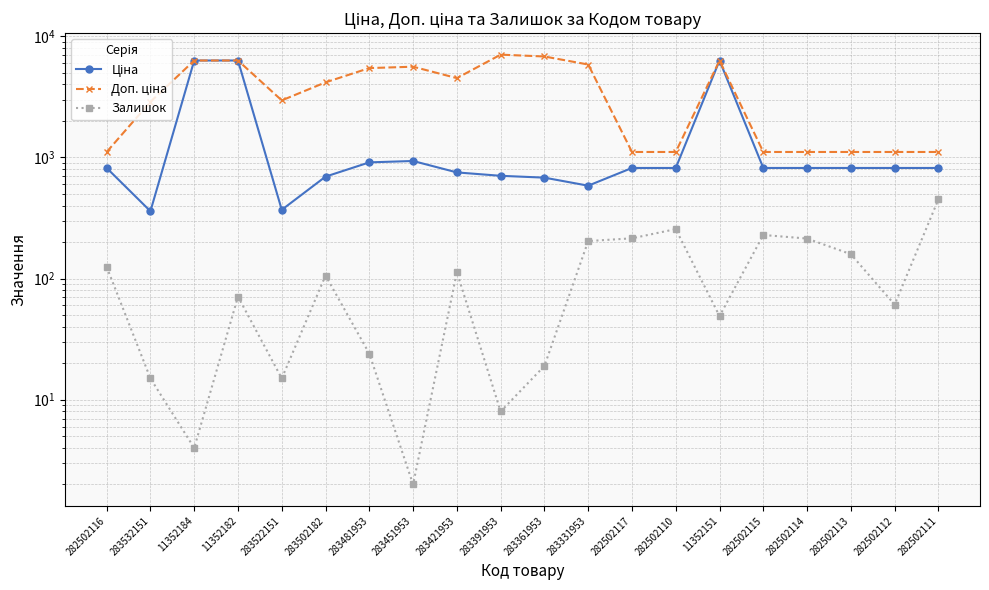

Reading left to right, list all the values displayed in this chart.

Ціна: 818.5	359.9	6308.8	6308.8	369.5	694.3	910.4	934.5	752.2	705.1	681.0	584.4	818.5	818.5	6308.8	818.5	818.5	818.5	818.5	818.5
Доп. ціна: 1109.2	2878.8	6308.8	6308.8	2955.8	4165.6	5462.3	5607.2	4513.3	7051.3	6809.8	5843.9	1109.2	1109.2	6308.8	1109.2	1109.2	1109.2	1109.2	1109.2
Залишок: 125.0	15.0	4.0	71.0	15.0	106.0	24.0	2.0	113.0	8.0	19.0	204.0	215.0	256.0	49.0	229.0	214.0	159.0	61.0	451.0